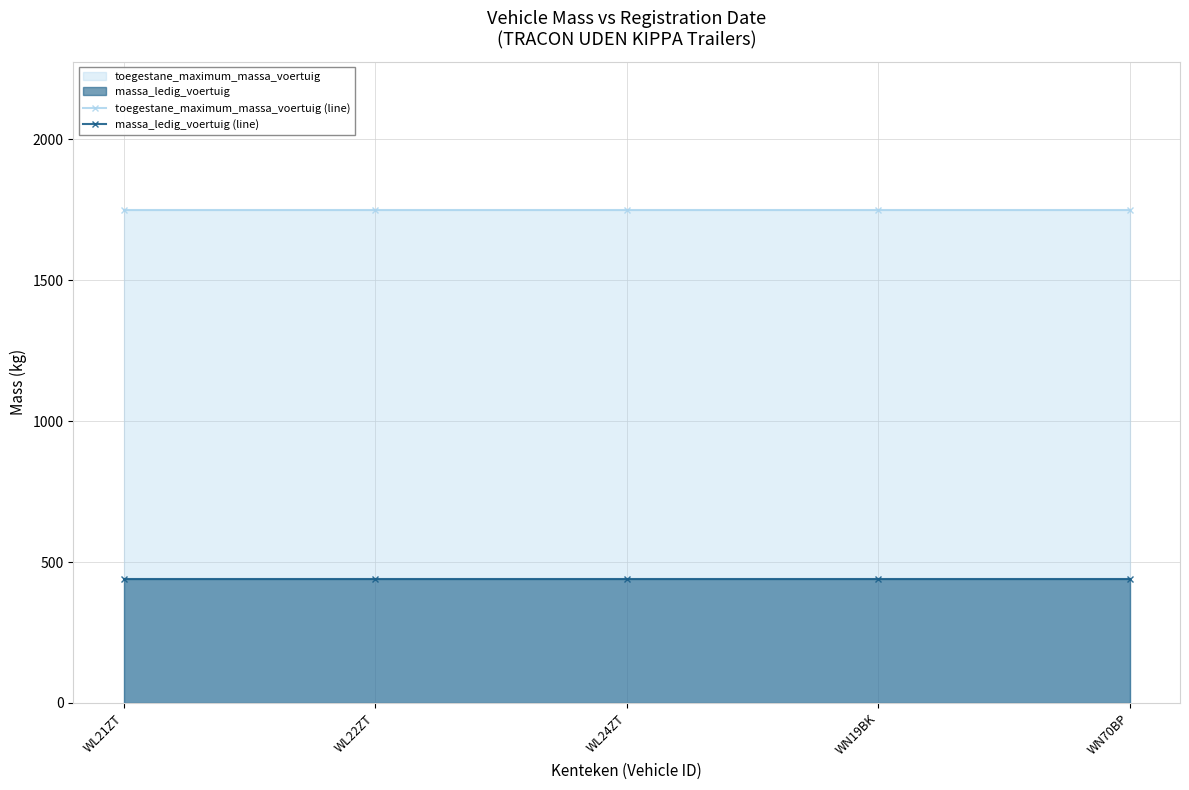

True or false: toegestane_maximum_massa_voertuig (line) and massa_ledig_voertuig (line) cross at least once.

False